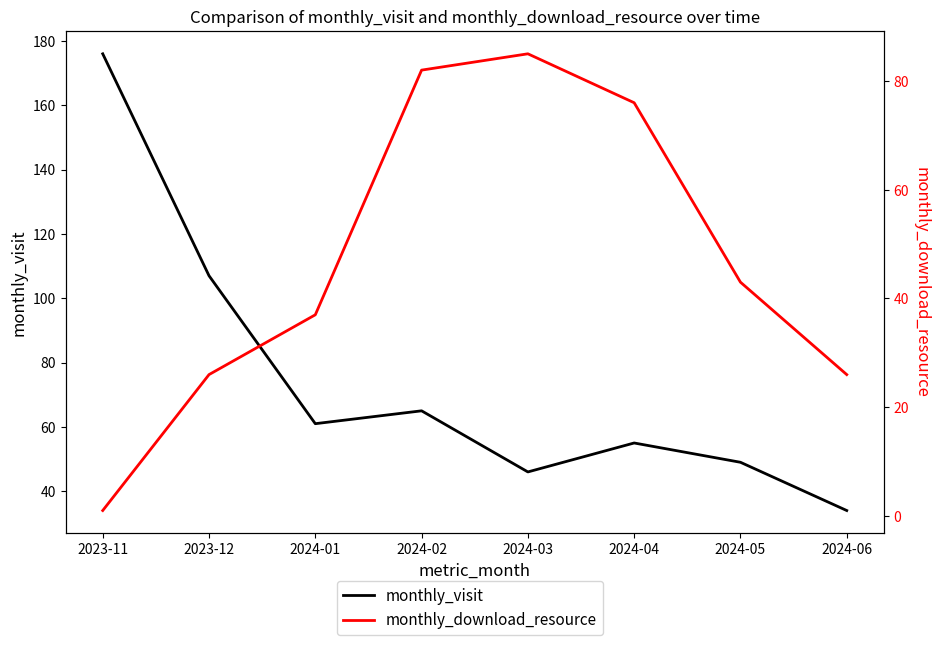

What is the sum of all monthly_download_resource values?

376